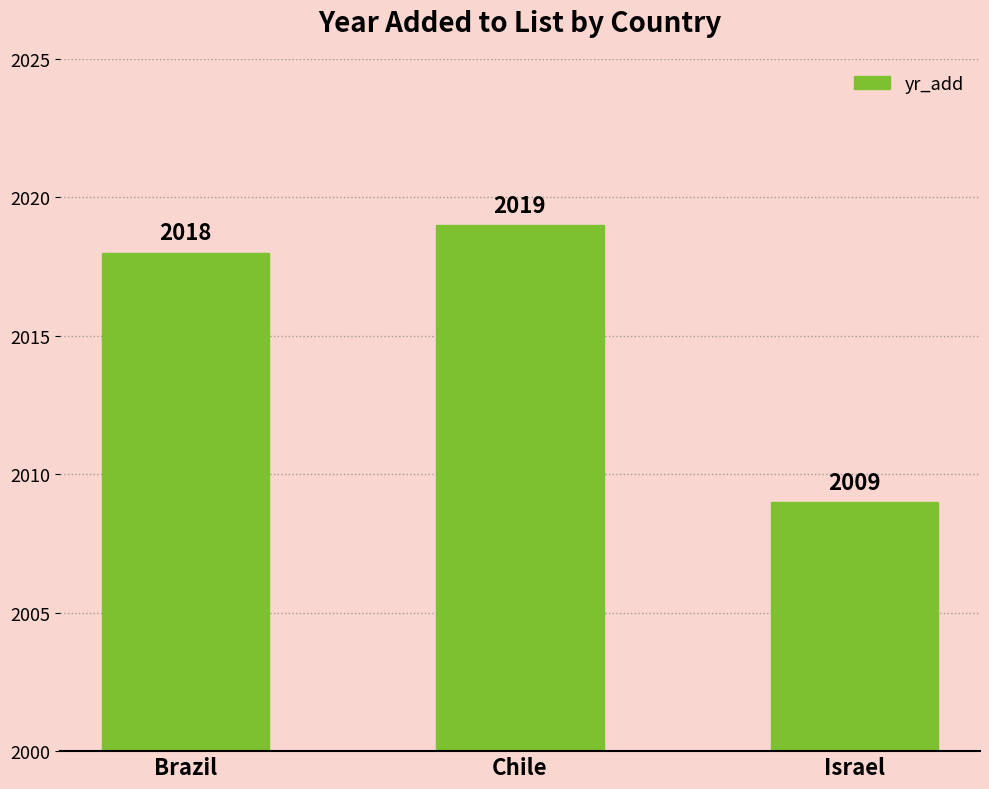

At which label is the value closest to 2014?

Brazil